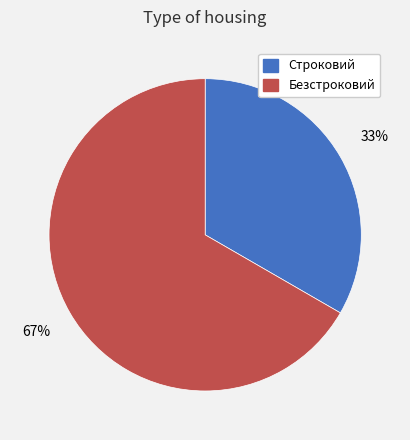

To the nearest percent, what portion does Строковий represent?

33%